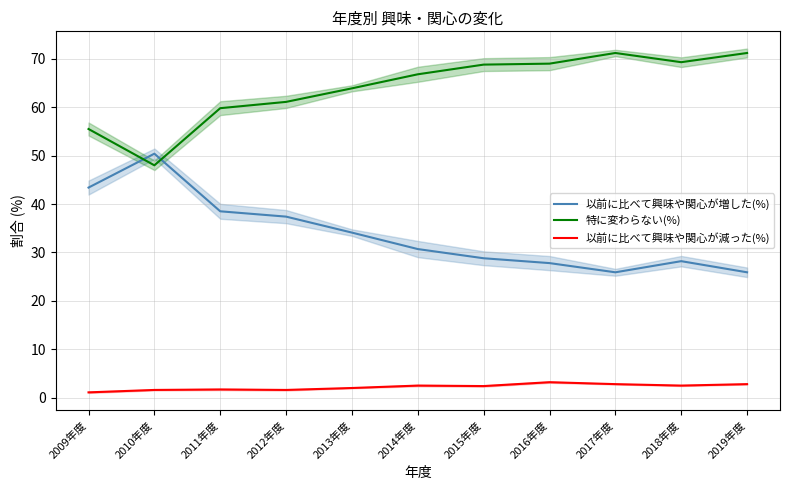

Reading left to right, list all the values displayed in this chart.

以前に比べて興味や関心が増した(%): 2009年度=43.4	2010年度=50.4	2011年度=38.5	2012年度=37.4	2013年度=34.1	2014年度=30.7	2015年度=28.8	2016年度=27.8	2017年度=25.9	2018年度=28.2	2019年度=25.9
特に変わらない(%): 2009年度=55.5	2010年度=48.0	2011年度=59.8	2012年度=61.1	2013年度=63.9	2014年度=66.8	2015年度=68.8	2016年度=69.0	2017年度=71.2	2018年度=69.3	2019年度=71.2
以前に比べて興味や関心が減った(%): 2009年度=1.1	2010年度=1.6	2011年度=1.7	2012年度=1.6	2013年度=2.0	2014年度=2.5	2015年度=2.4	2016年度=3.2	2017年度=2.8	2018年度=2.5	2019年度=2.8